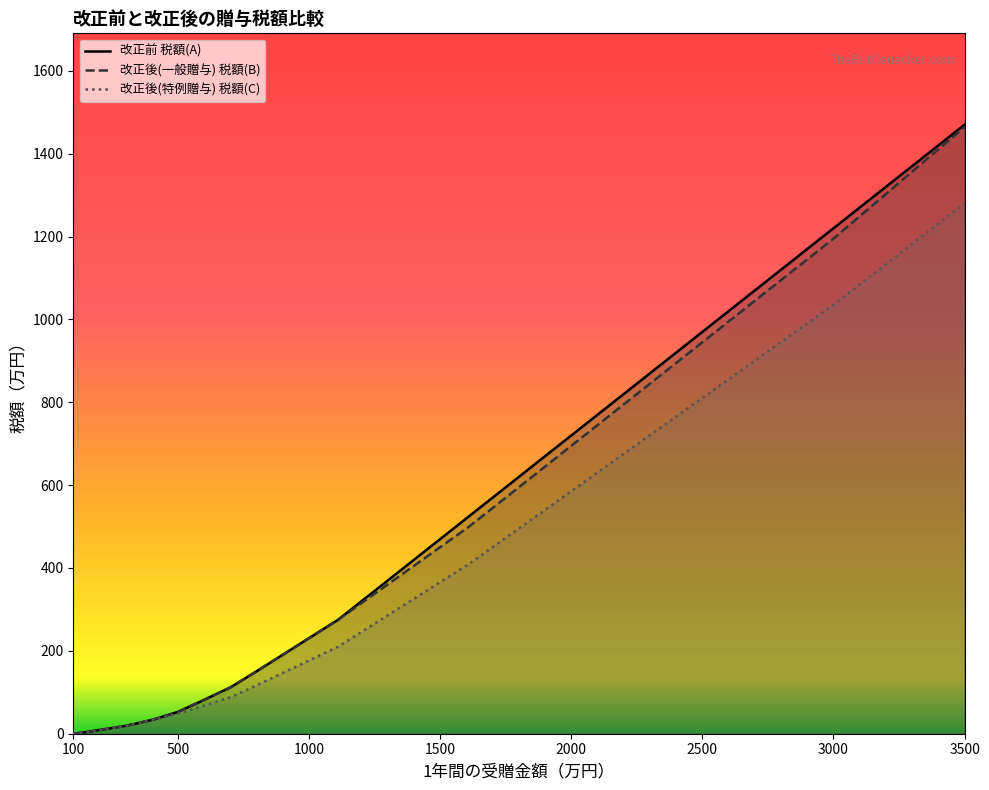

How many categories are shown in the chart?

20